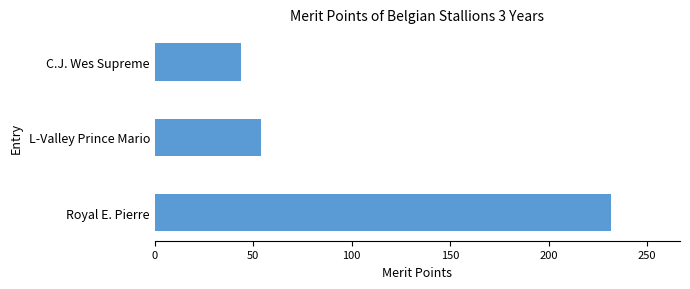

What is the maximum value shown in the chart?

232